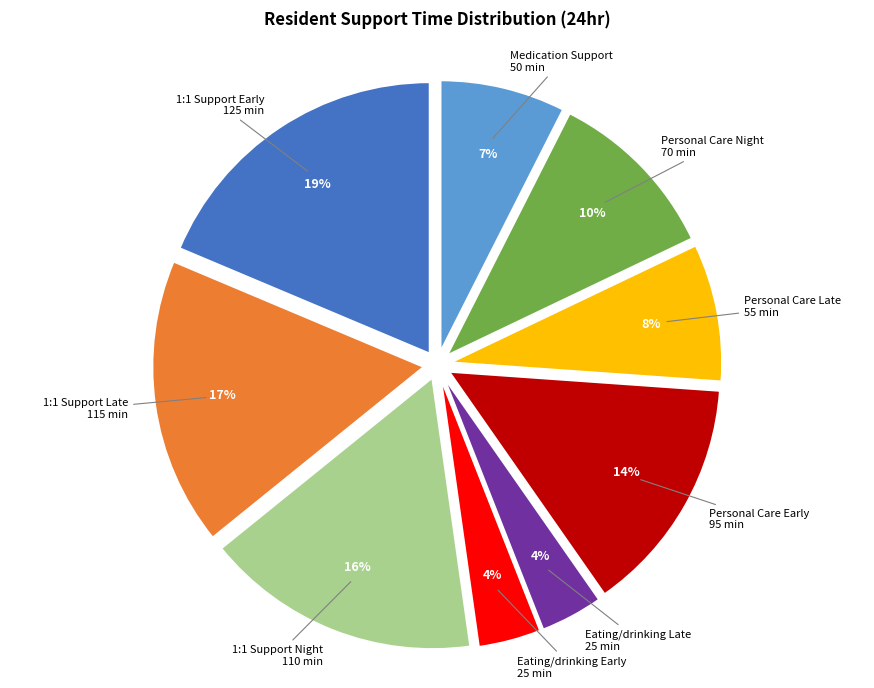

How many slices are in this pie chart?

9